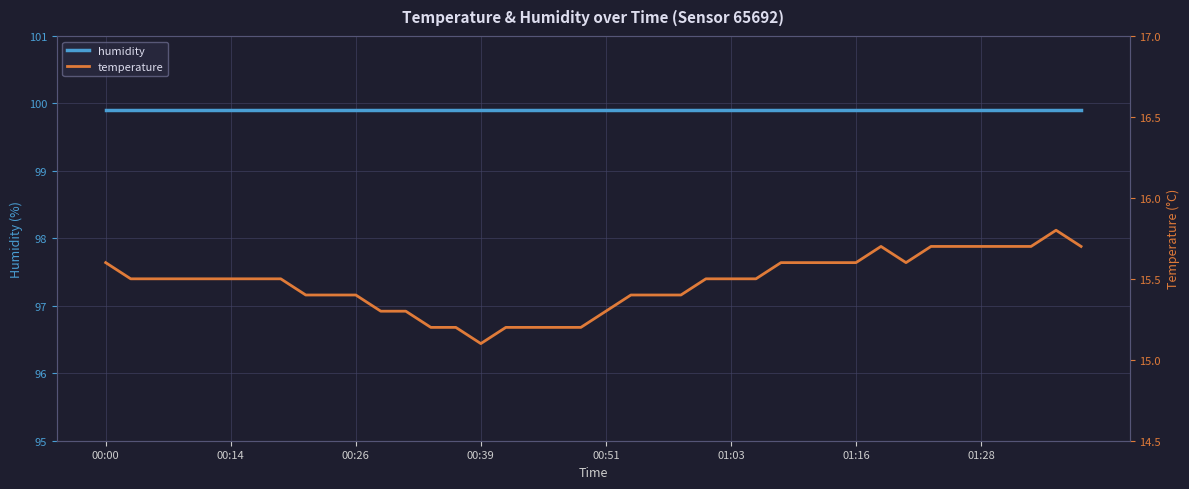

True or false: humidity and temperature cross at least once.

False